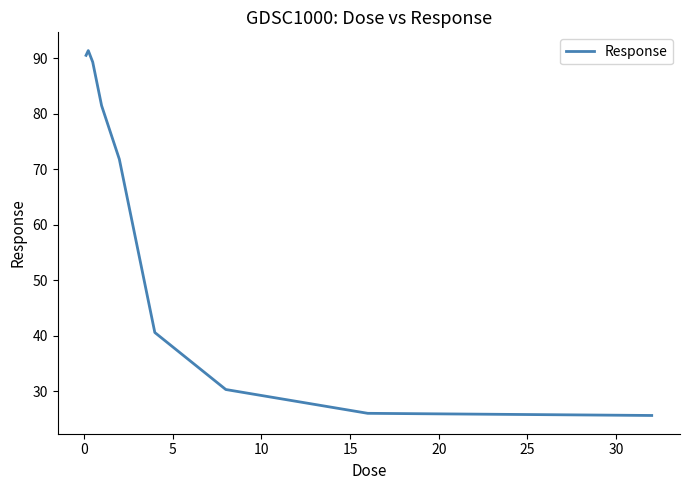

What is the greatest value displayed?

91.4